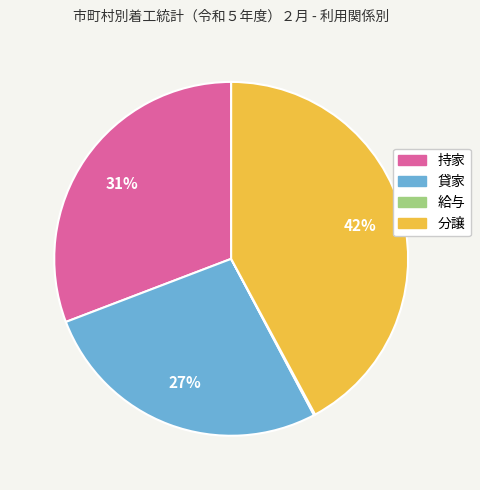

Is the sum of 貸家 and 持家 greater than half?

Yes